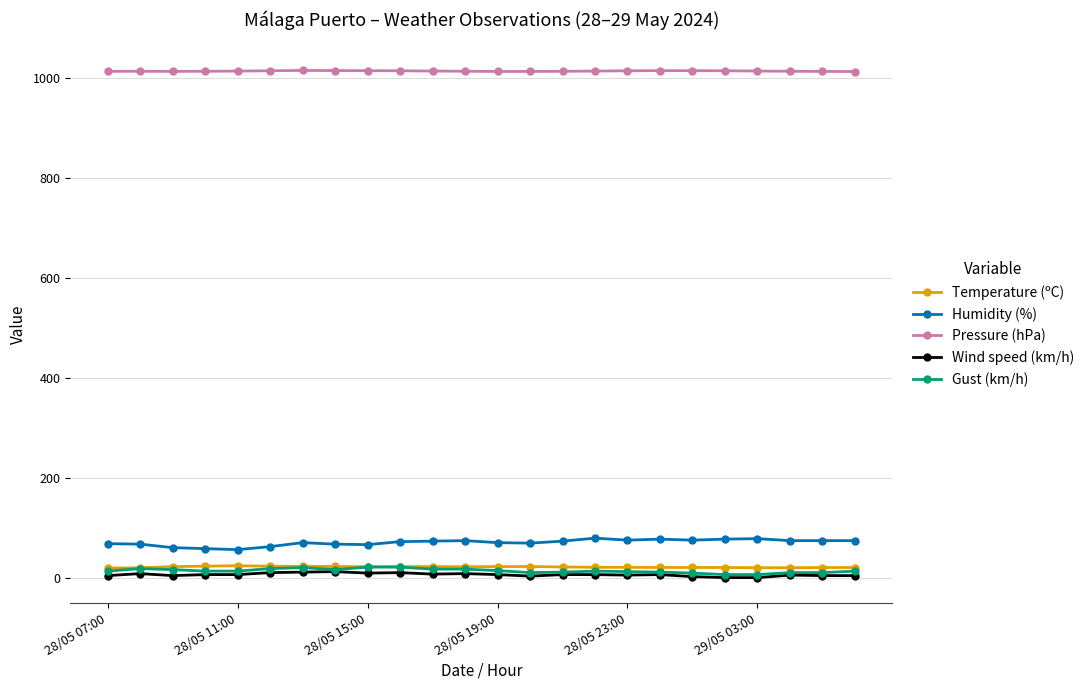

What is the value of the Pressure (hPa) point at the 21st from the left?

1014.1